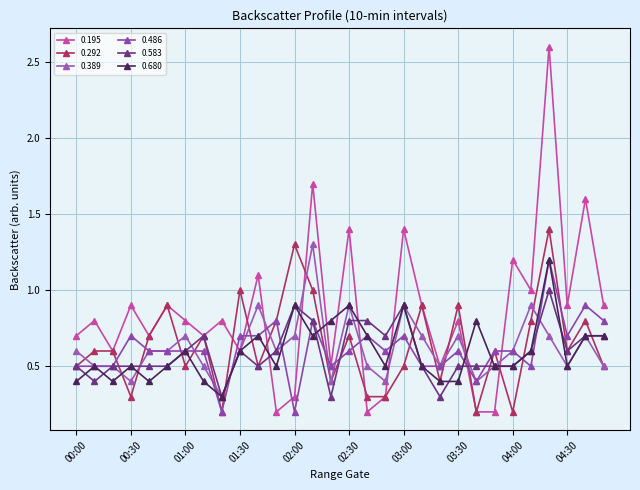

How many lines are shown in the chart?

6